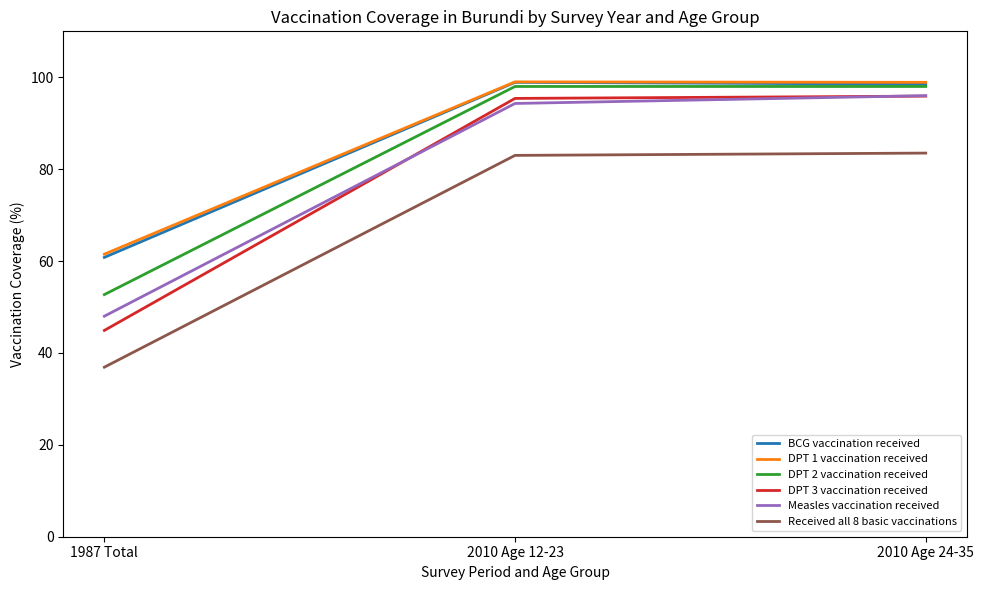

Between 1987 Total and 2010 Age 24-35, which series saw the biggest shift?

DPT 3 vaccination received